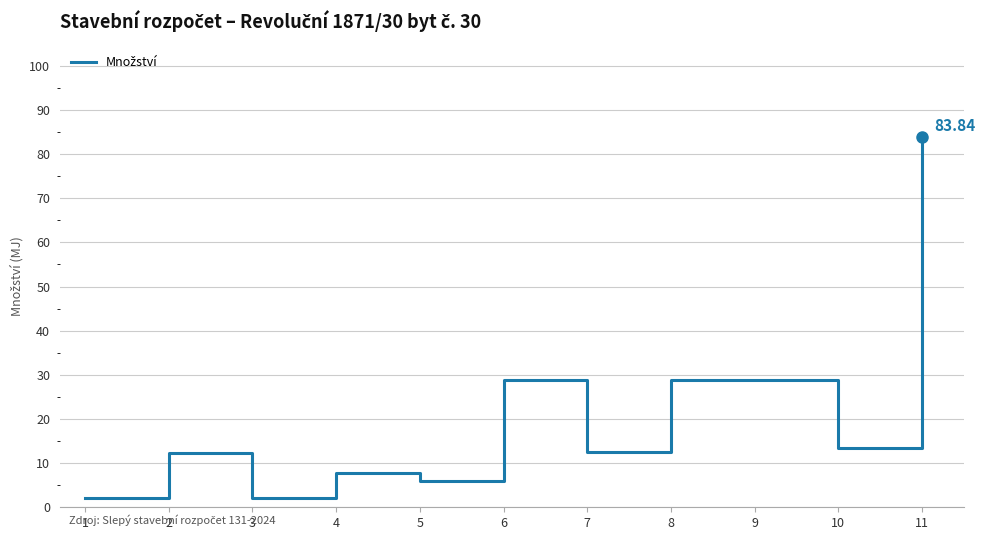

Where is the first local minimum?

3